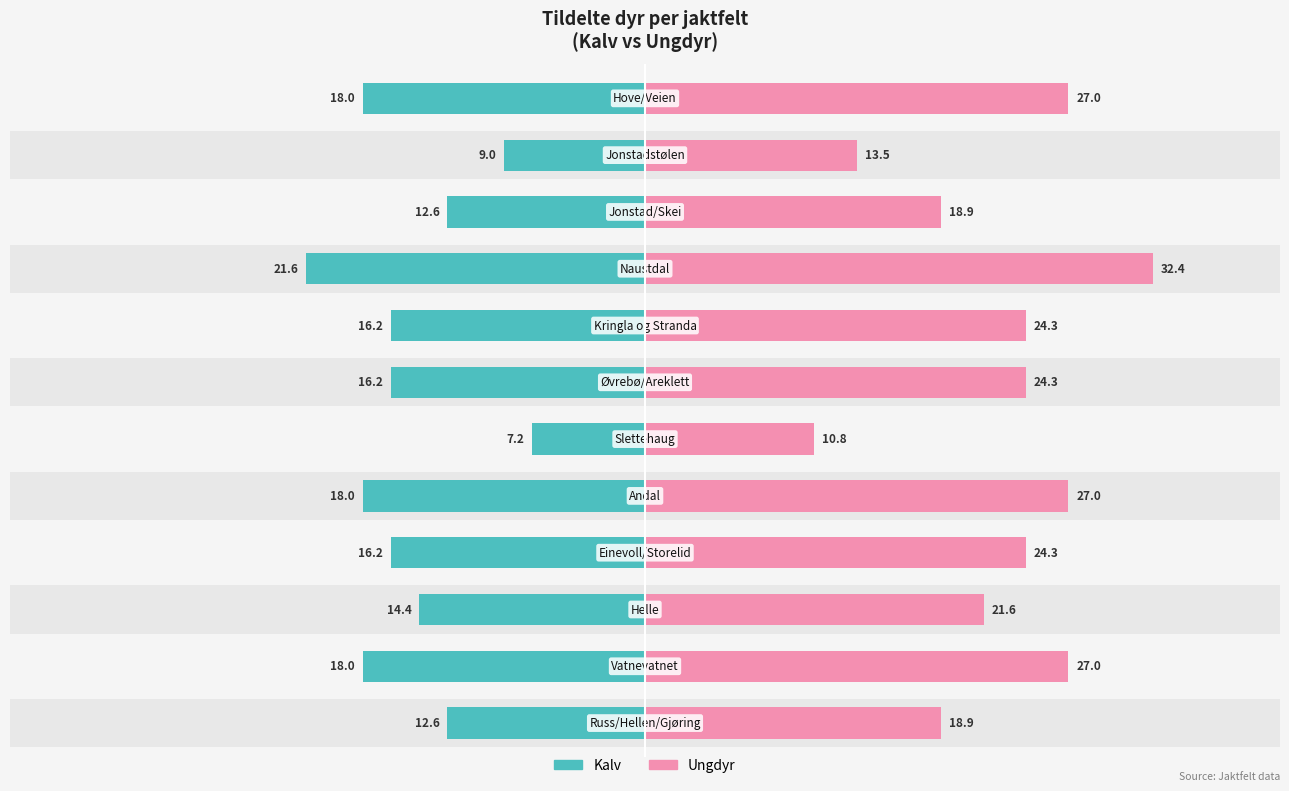

Which series has the largest total across all categories?

Ungdyr